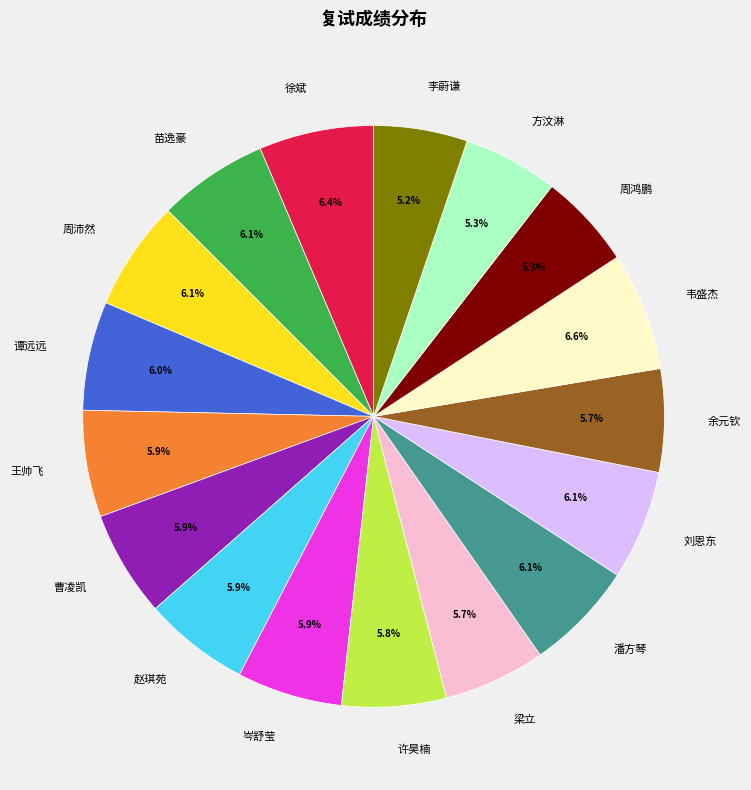

True or false: 李蔚谦 accounts for 5% of the total.

True